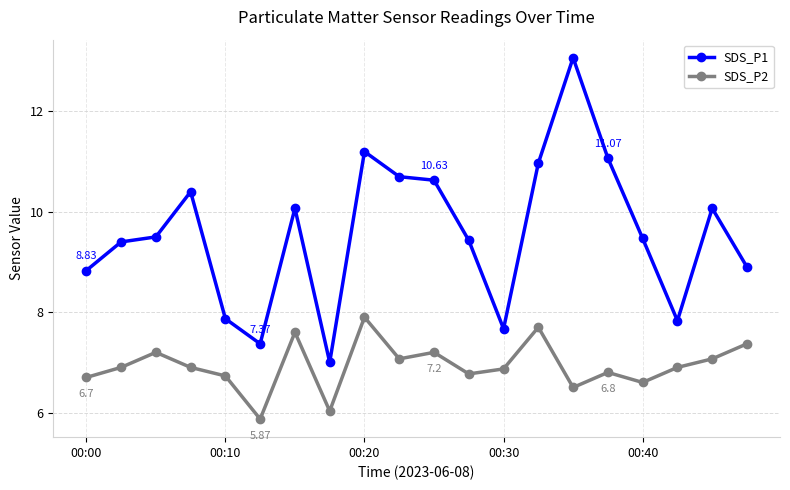

What is the value of the SDS_P1 point at the 8th from the left?

7.0